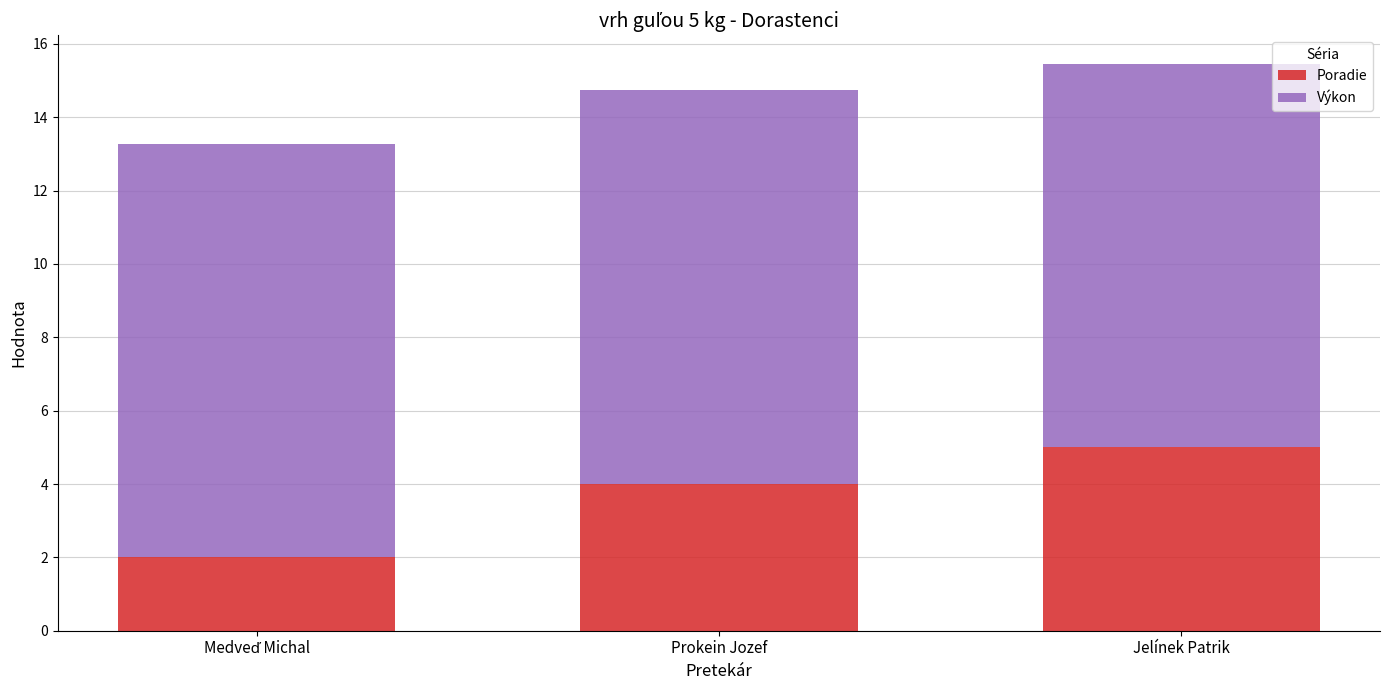

What is the lowest value of the Poradie series?

2.0